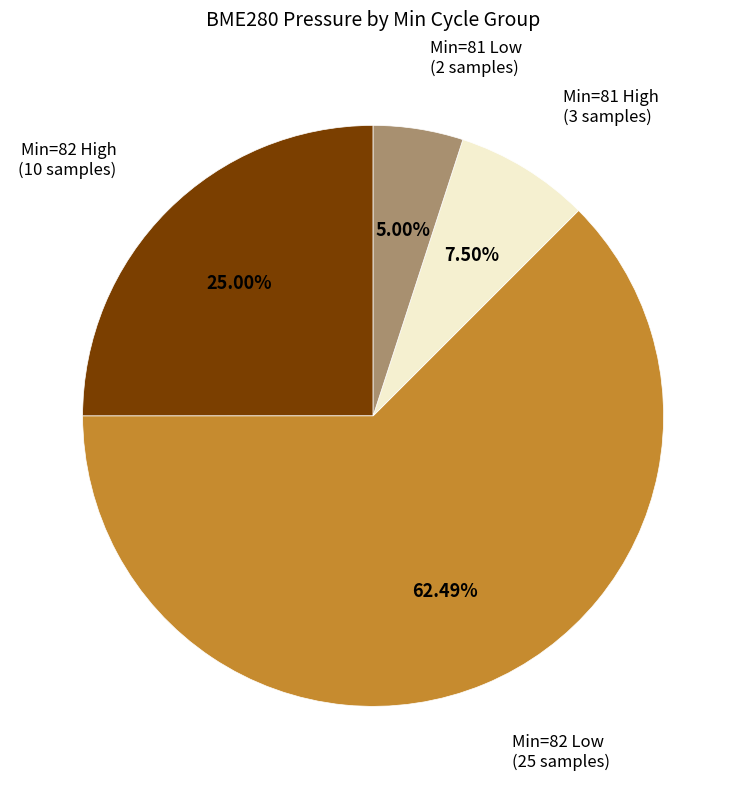

Does any single category account for the majority?

Yes